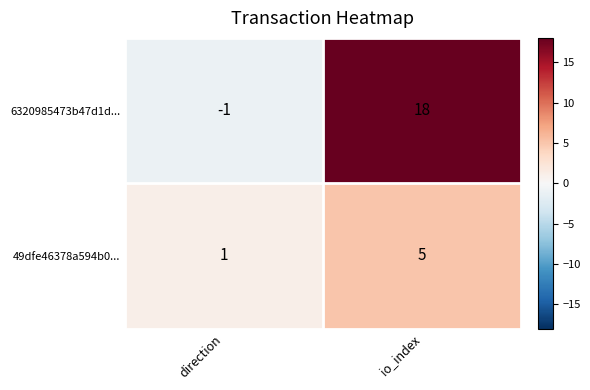

Which label corresponds to the smallest value in the chart?

direction